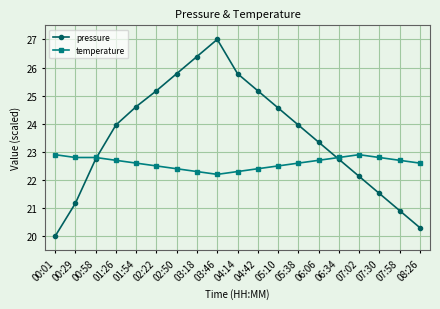

Which label corresponds to the smallest value in the chart?

00:01